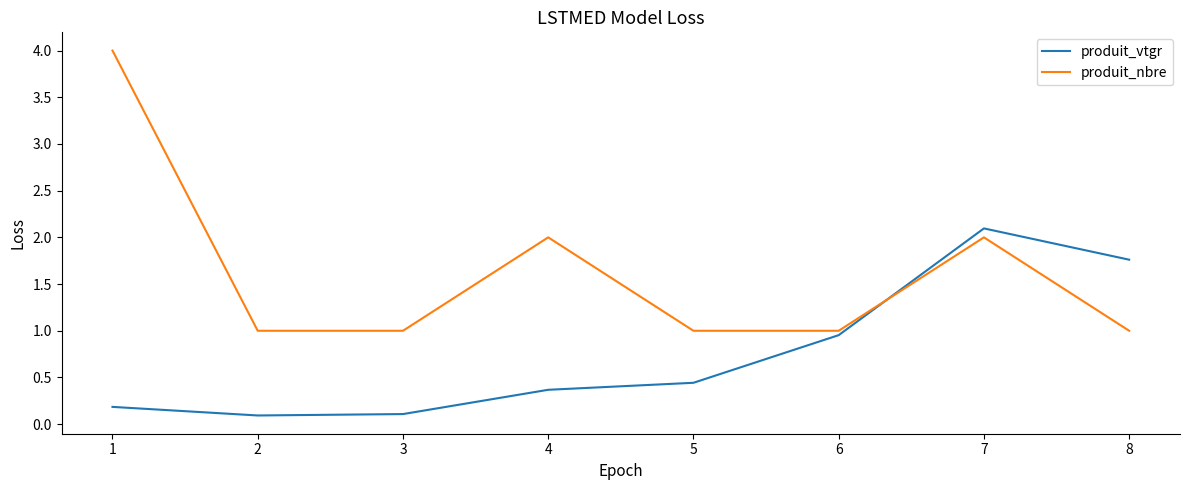

Between 4 and 7, which series saw the biggest shift?

produit_vtgr